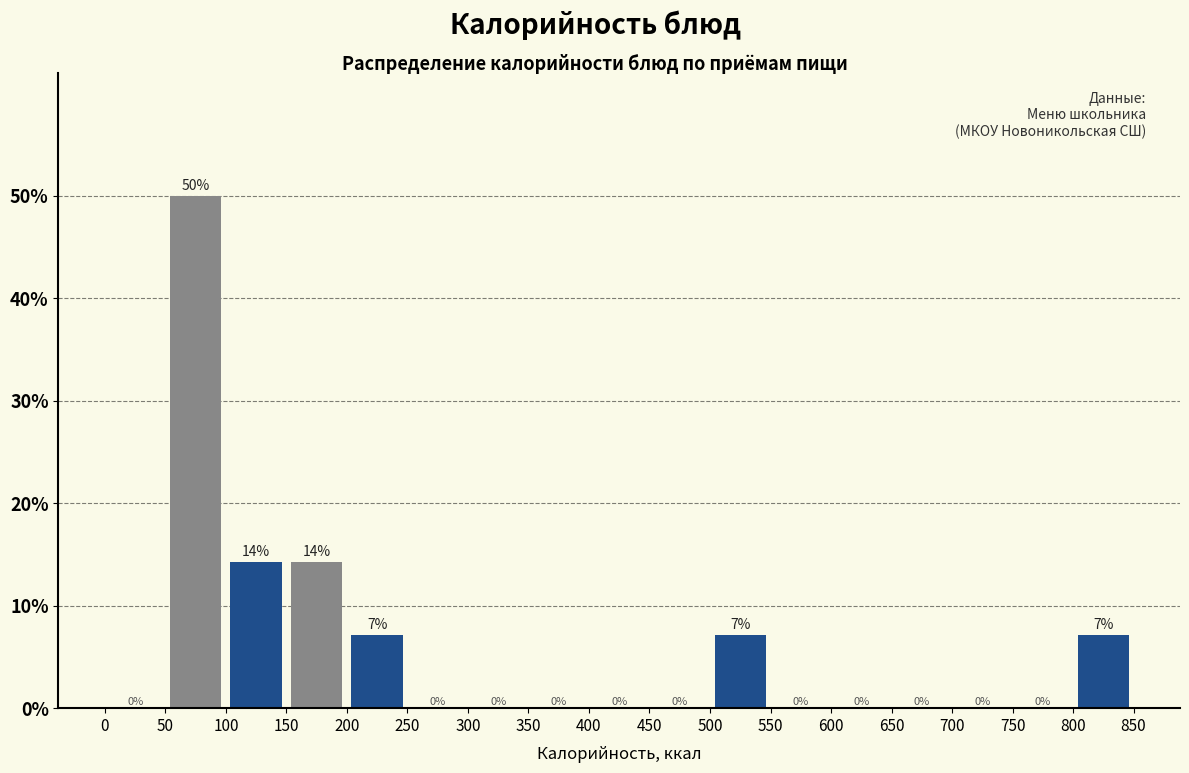

Over which range of the x-axis is the bar tallest?

50 to 100